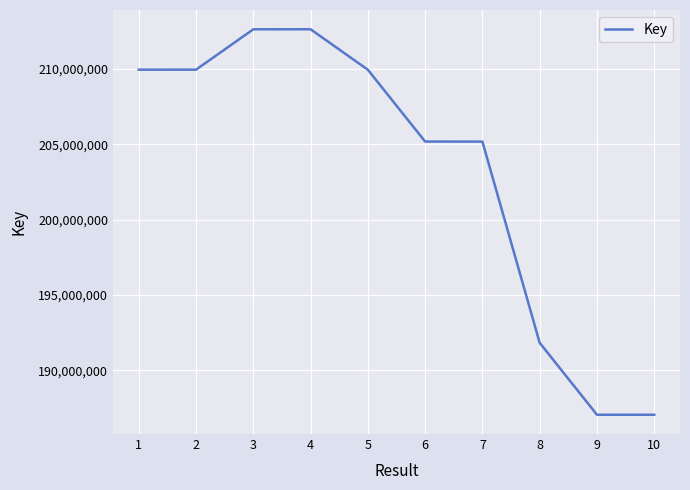

What is the average value?

203149598